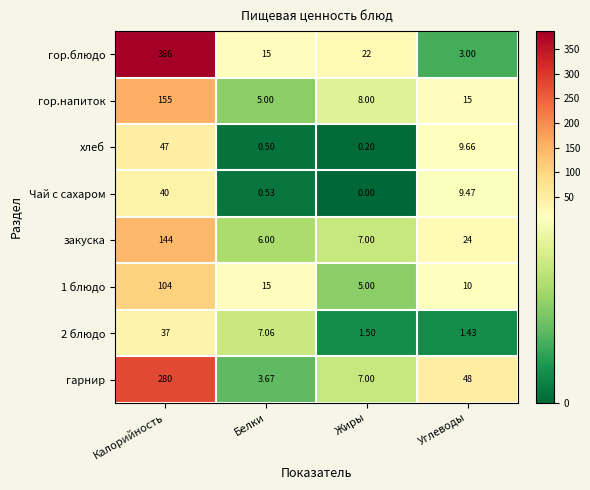

What is the total value across all series at Углеводы?

120.6